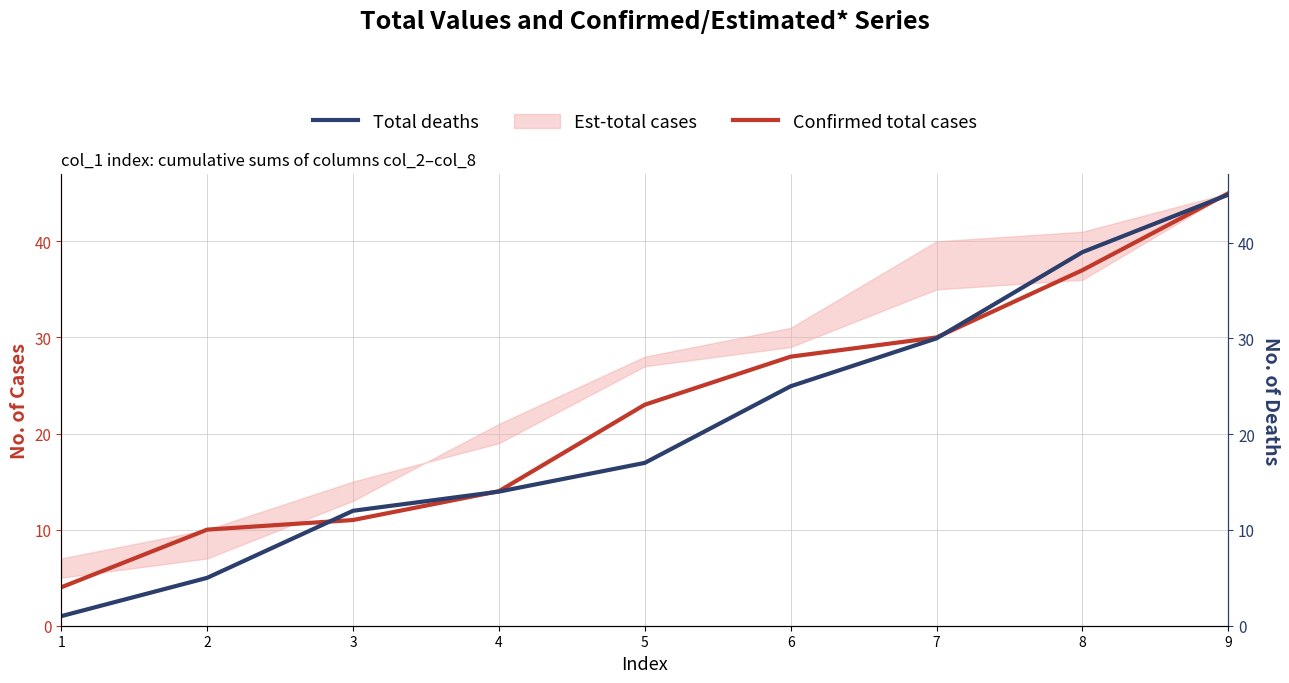

Rank the series at 7 from lowest to highest value.

Confirmed total cases, Total deaths